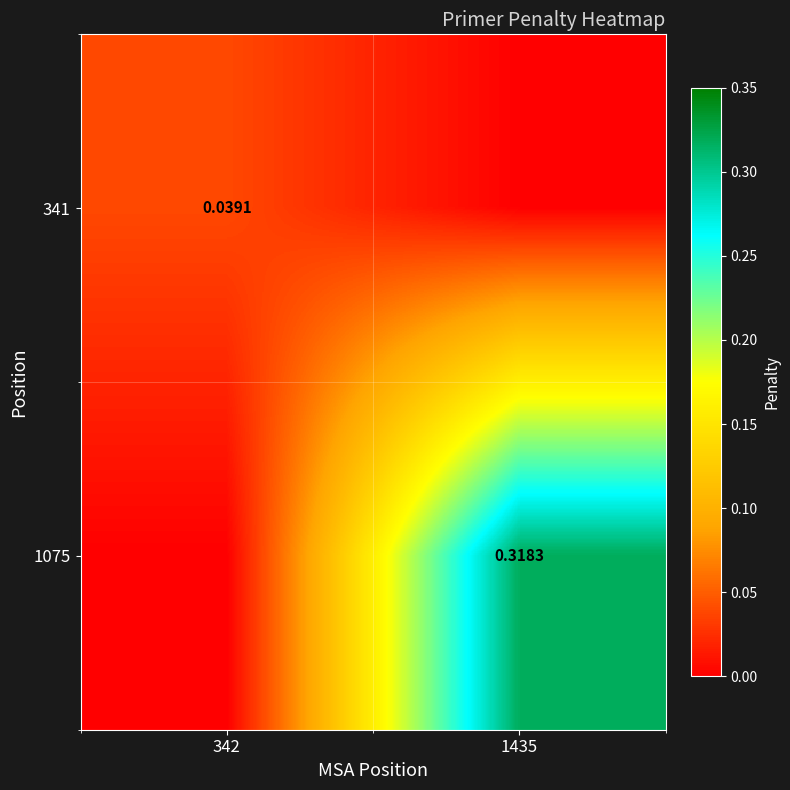

Rank the series by their maximum value, from highest to lowest.

1075, 341